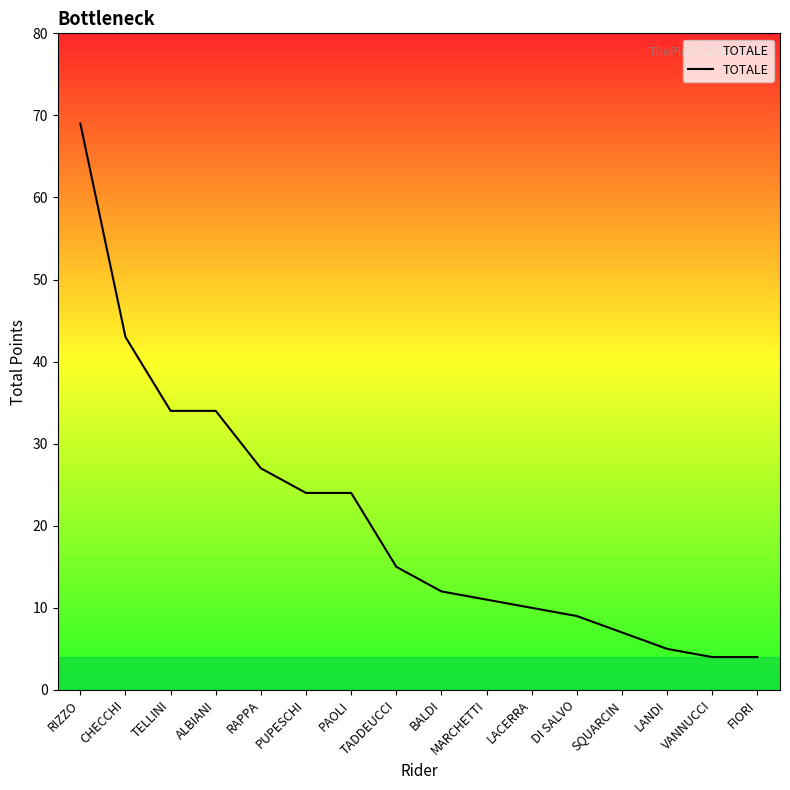

What is the difference between the values at RIZZO and TADDEUCCI?

54